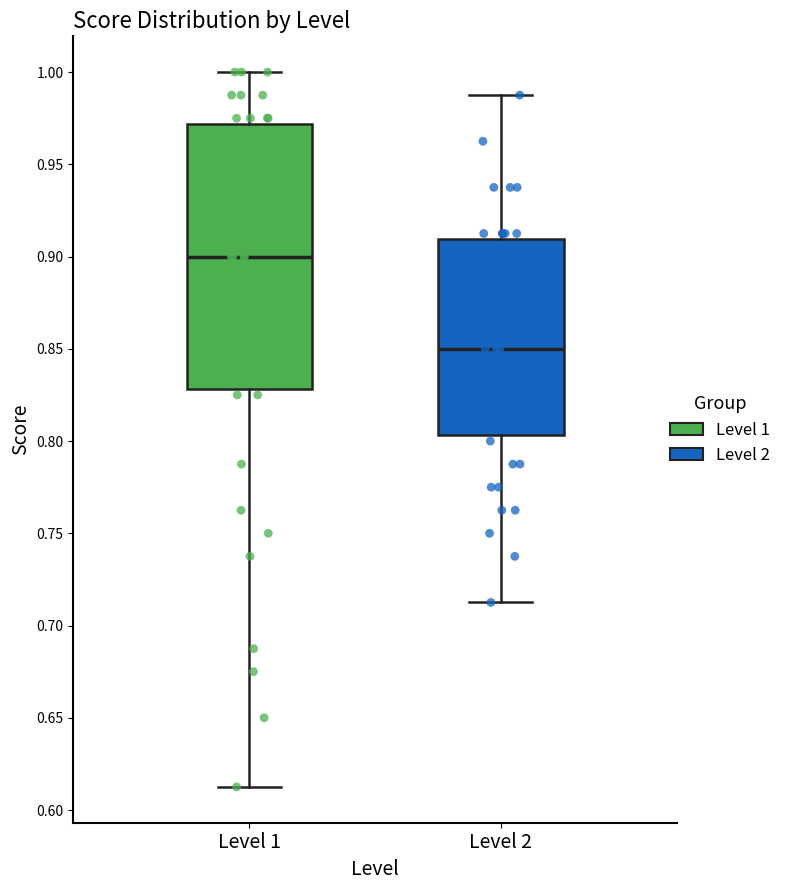

Reading left to right, read every box against the y-axis: the position of its median line, the range the box covers, and the ends of its whiskers. The values are not printed on the chart, so give them approximately, as read against the axis.

Level 1: median 0.900, box 0.830 to 0.970, whiskers 0.615 to 1.000
Level 2: median 0.850, box 0.805 to 0.910, whiskers 0.715 to 0.990